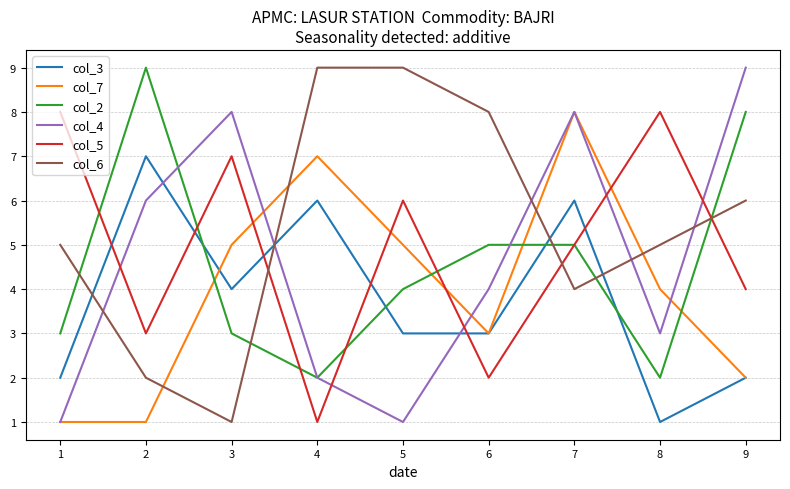

At which category is the sum across all series the highest?

7